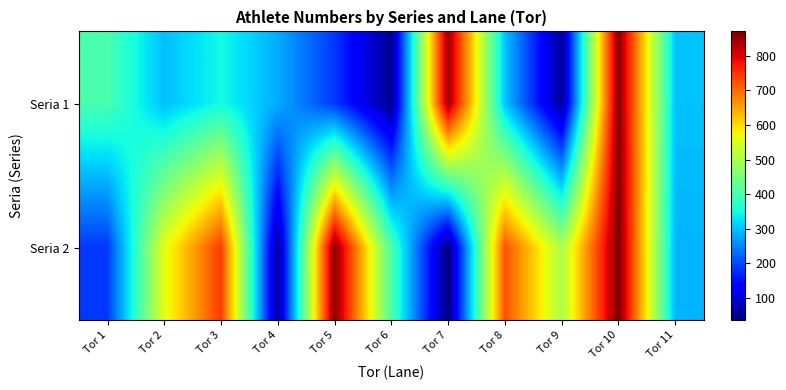

What is the minimum value shown in the chart?

36